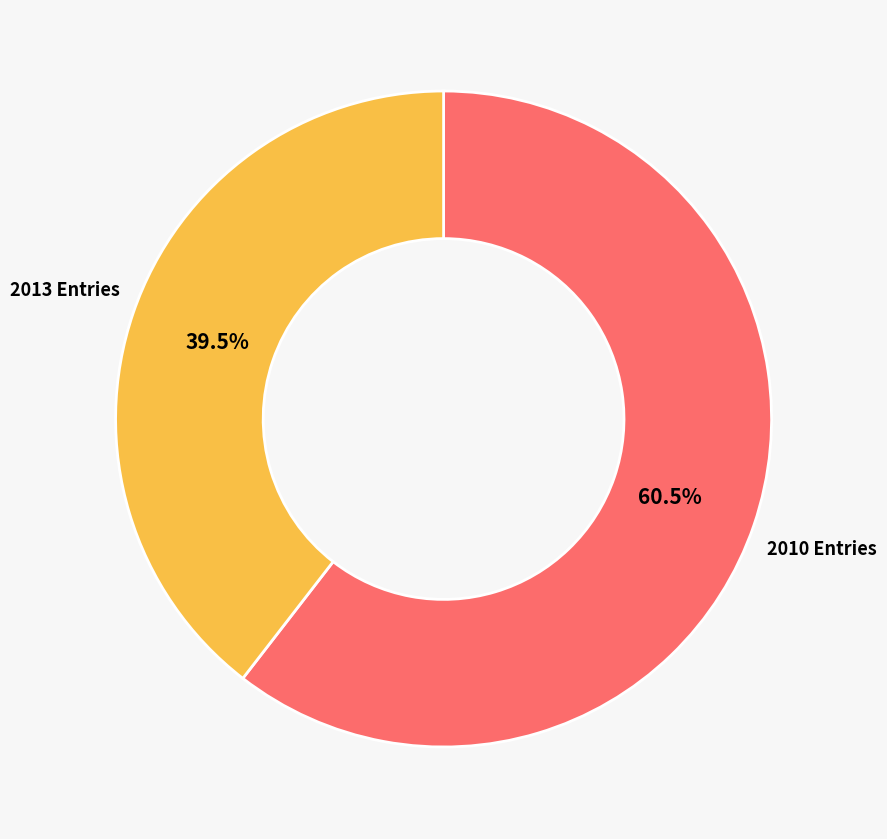

Count the number of slices in the pie.

2